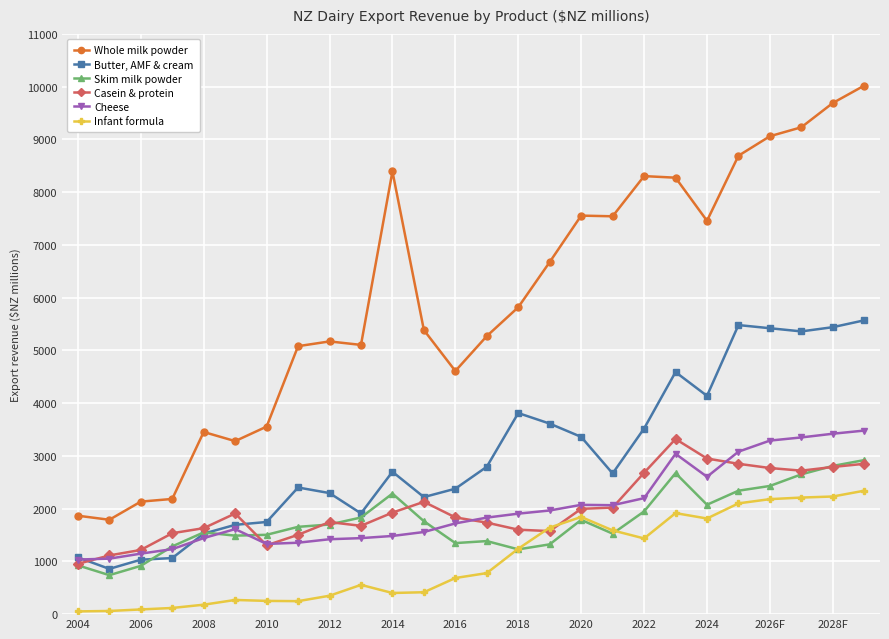

What are all the series names shown in the legend?

Whole milk powder, Butter, AMF & cream, Skim milk powder, Casein & protein, Cheese, Infant formula